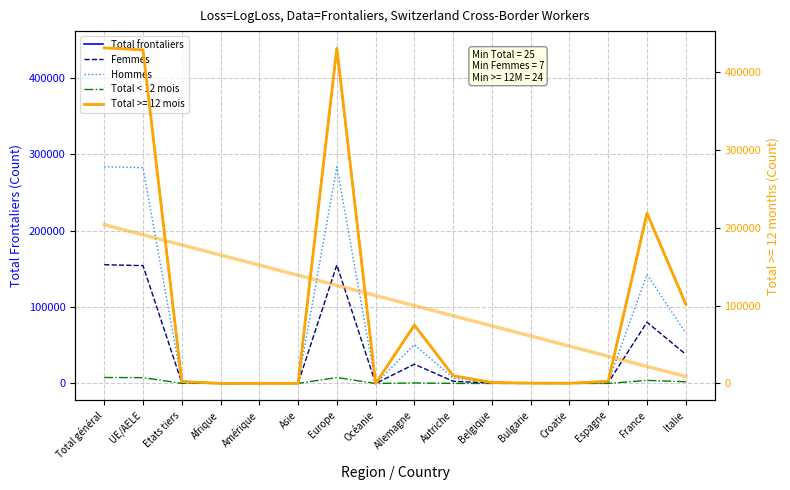

What is the label of the 16th point from the left?

Italie